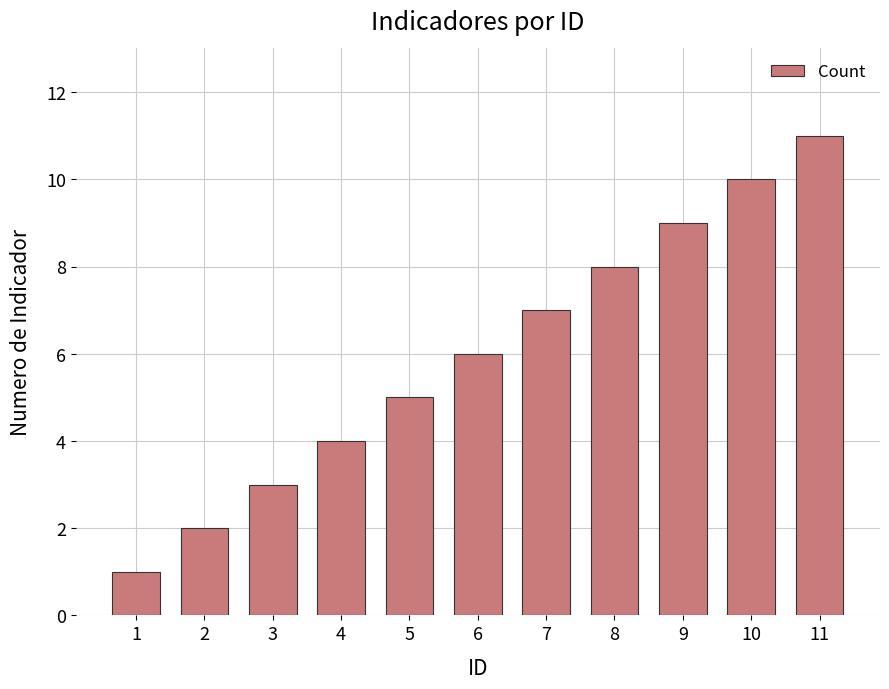

Reading right to left, list all the values displayed in this chart.

11=11	10=10	9=9	8=8	7=7	6=6	5=5	4=4	3=3	2=2	1=1